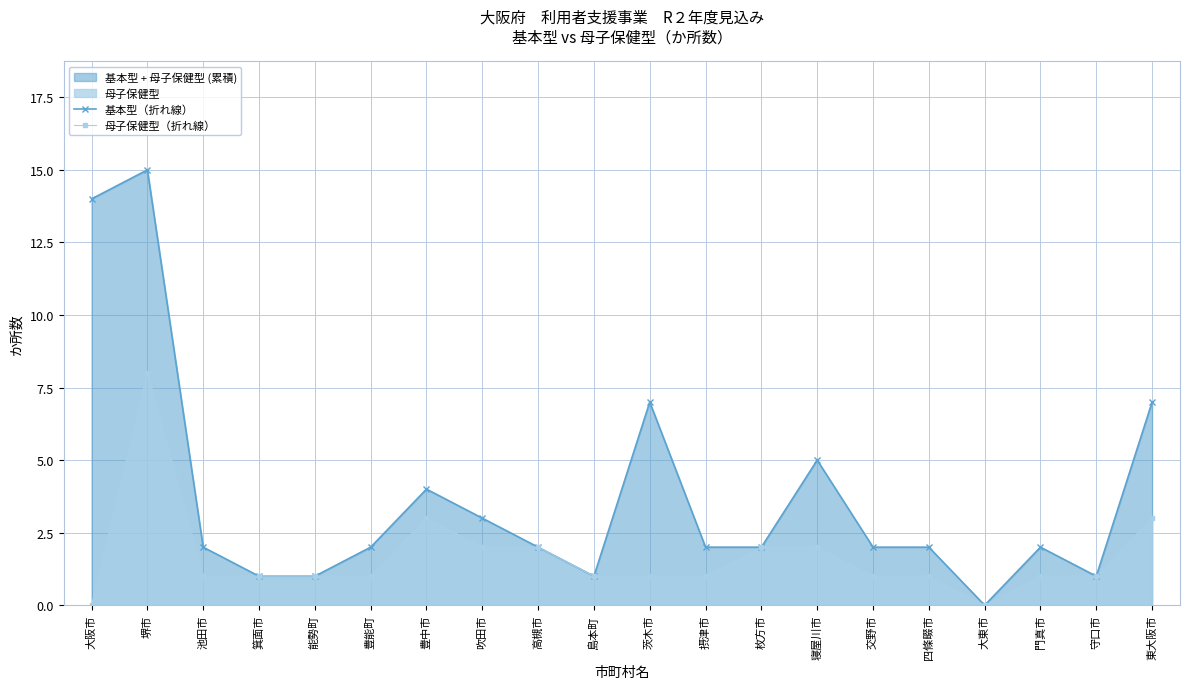

What position from the left is 島本町?

10